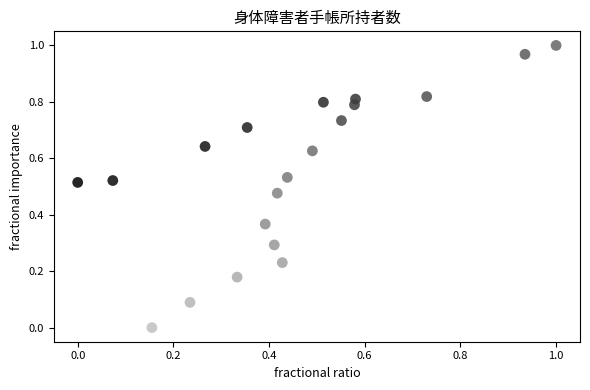

Count the number of points in this scatter plot.

20